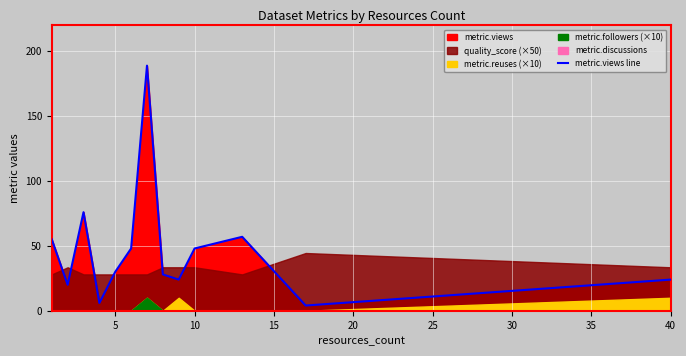

What is the value of the 10th point from the left?

48